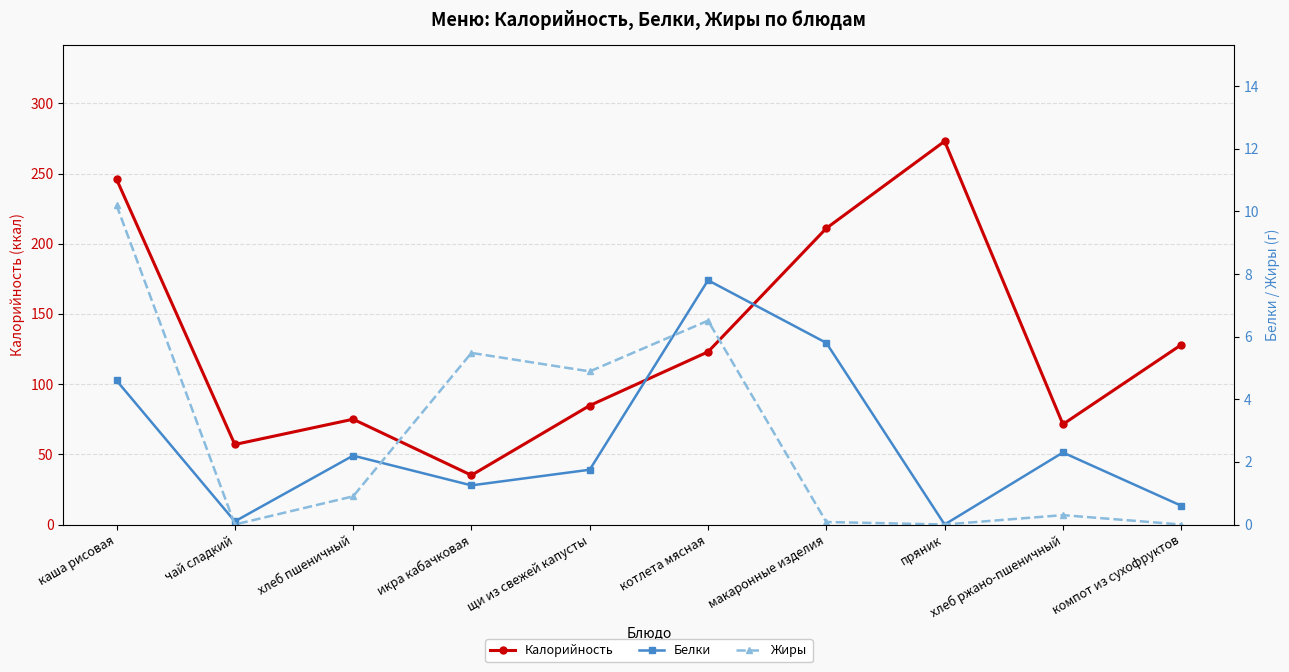

Count the number of categories in the chart.

10